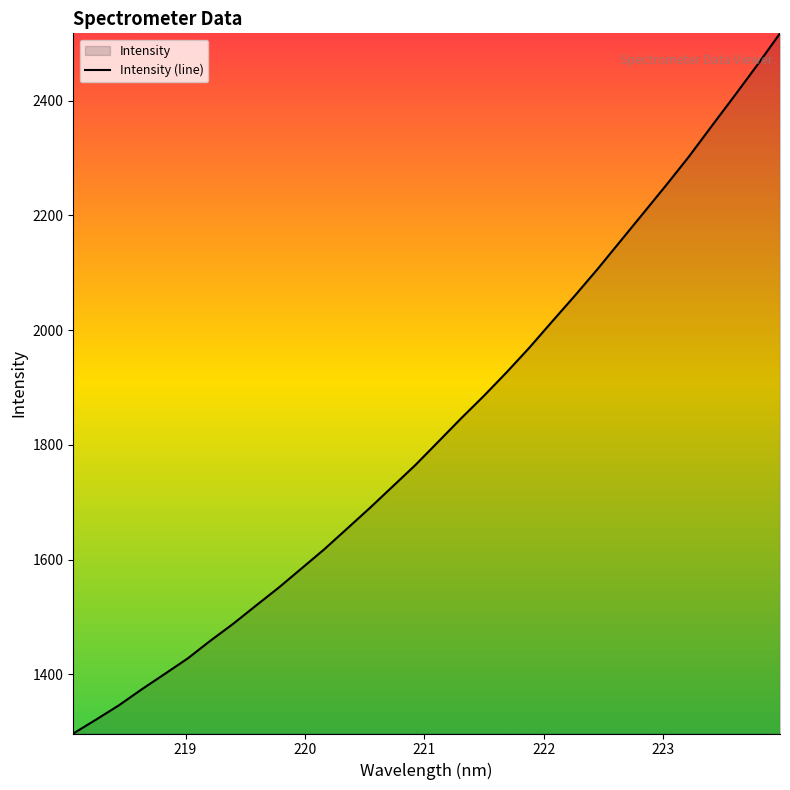

How many lines are shown in the chart?

1